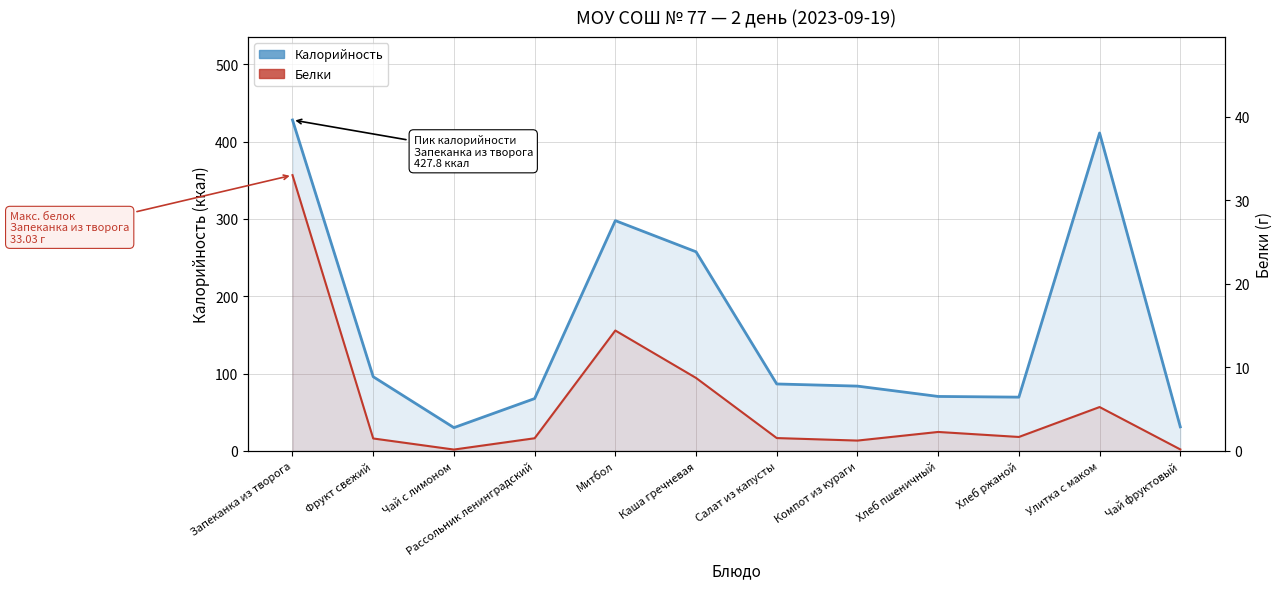

True or false: Калорийность has more than 1 points higher than both neighbors.

True